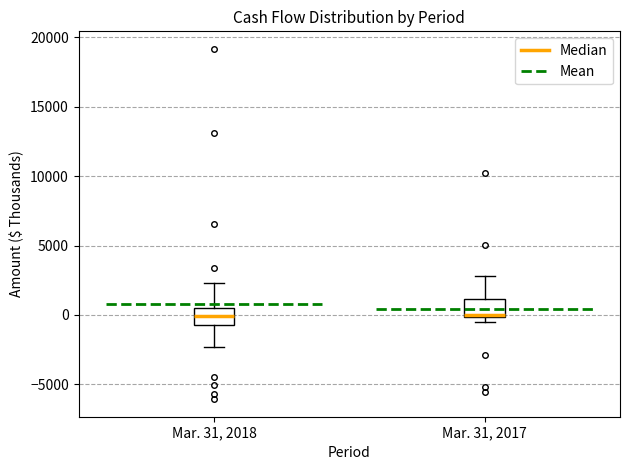

Where is the upper edge of the box for Mar. 31, 2018 on the y-axis? The values are not printed on the chart, so give them approximately, as read against the axis.

500